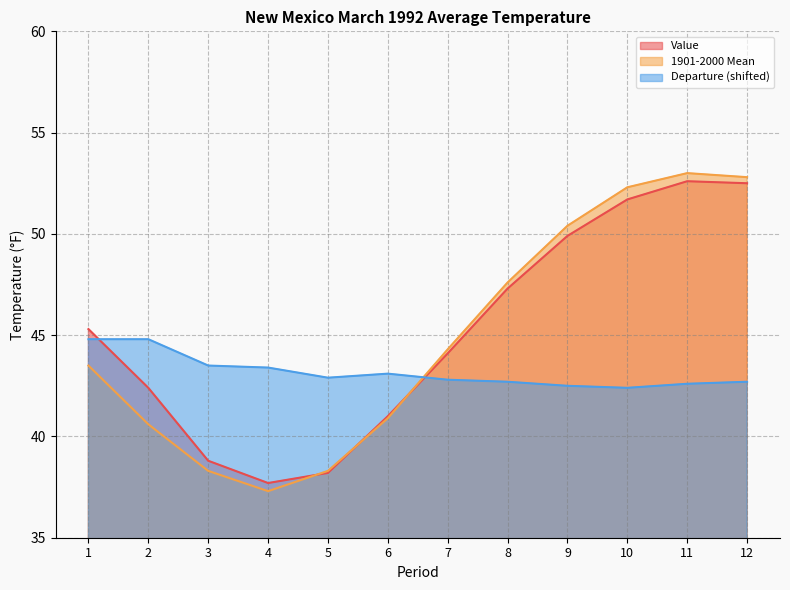

Which series has the largest range (max minus min)?

1901-2000 Mean